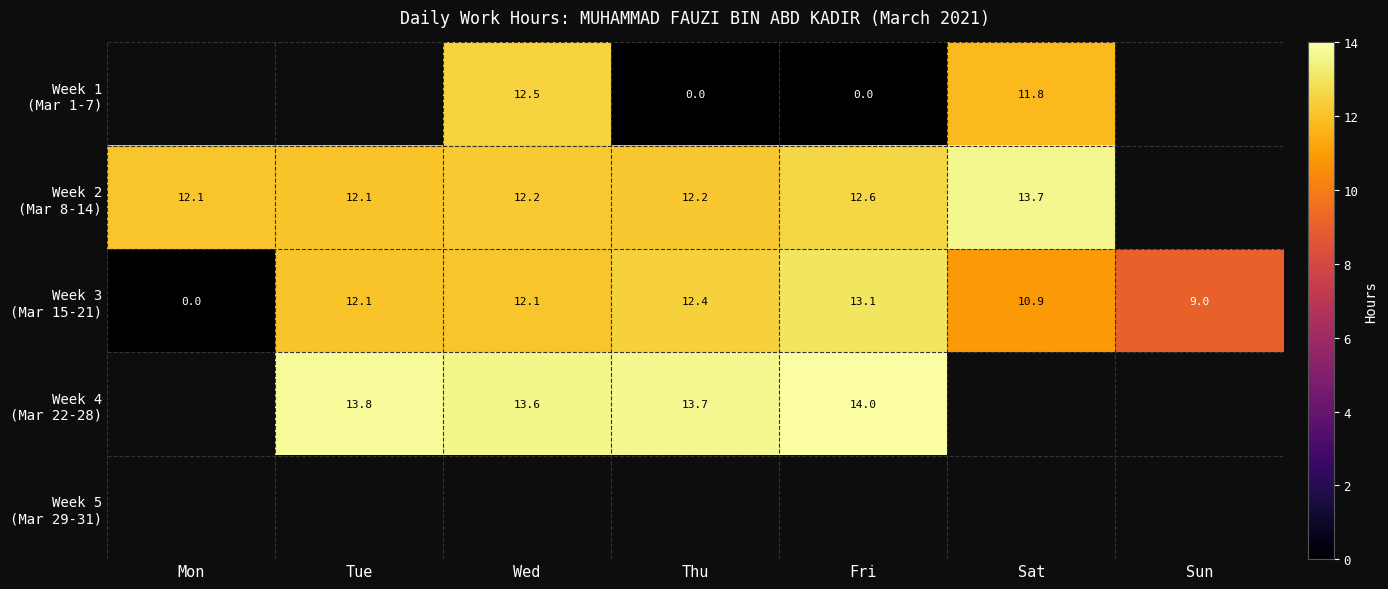

The Week 2 (Mar 8-14) series shows 5.8 at Fri. True or false?

False